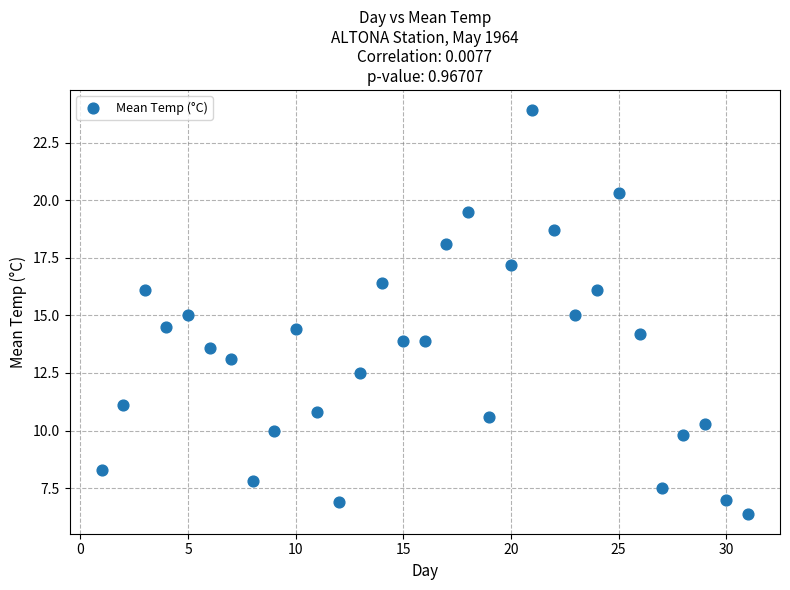

What is the range of X values (max minus min)?

30.0